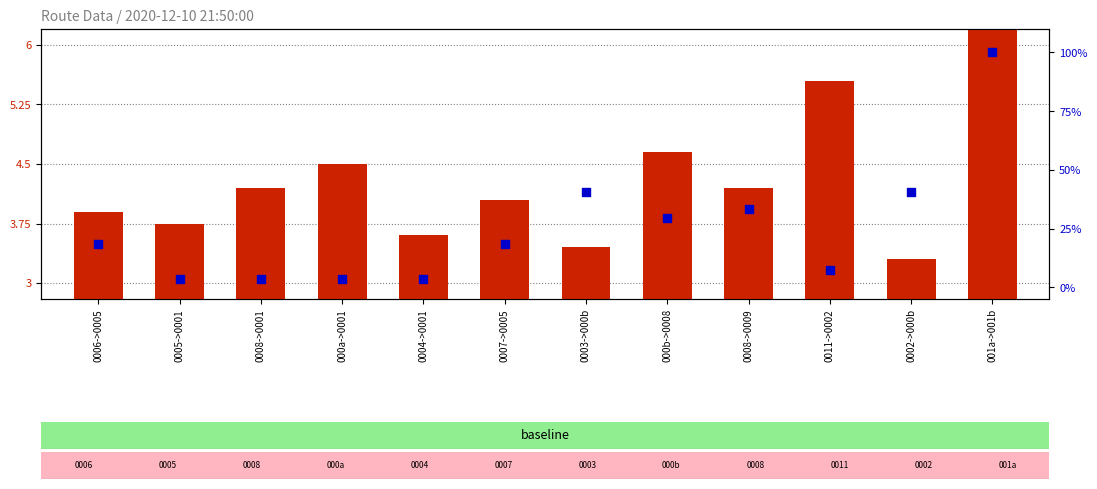

Which series has the widest spread of Y values?

percentile rank within the sample